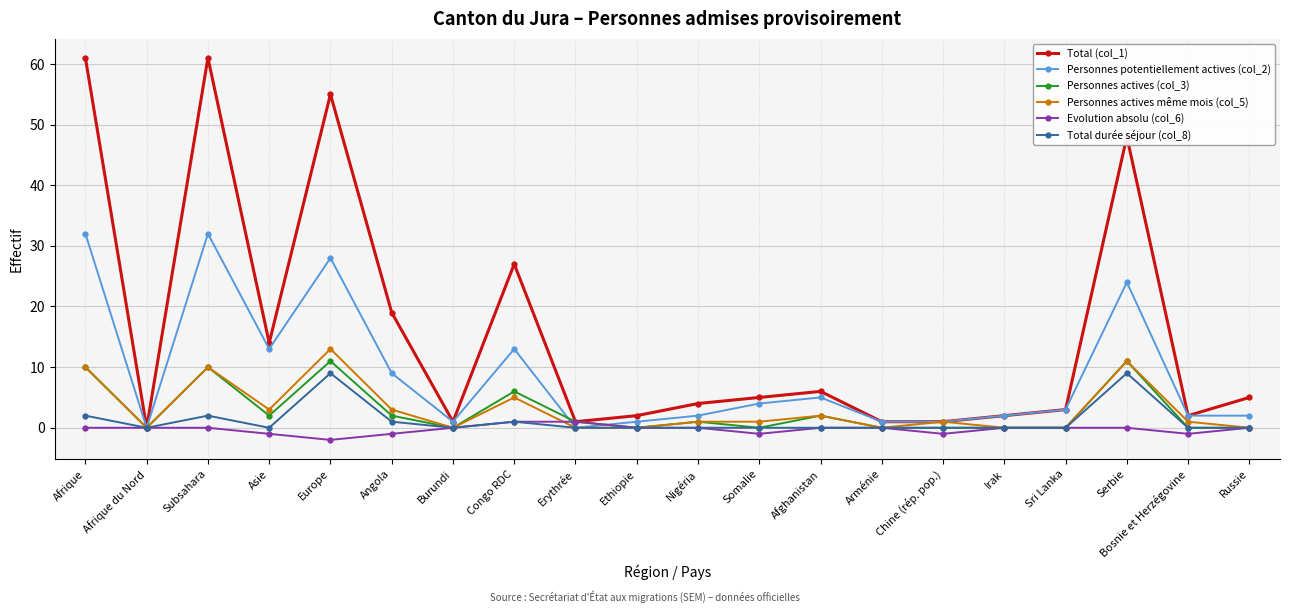

What is the maximum value for Evolution absolu (col_6)?

1